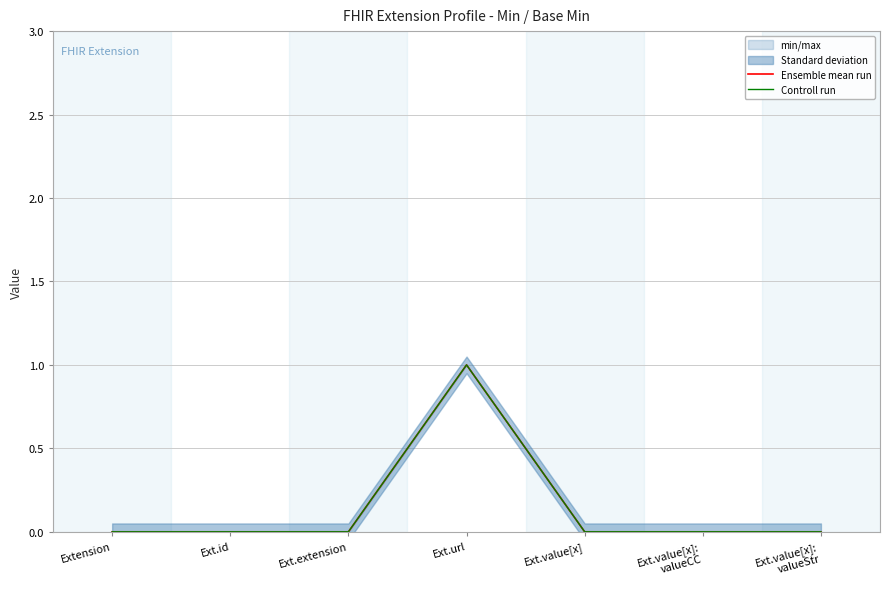

Is it true that Controll run equals 2 at Ext.url?

False